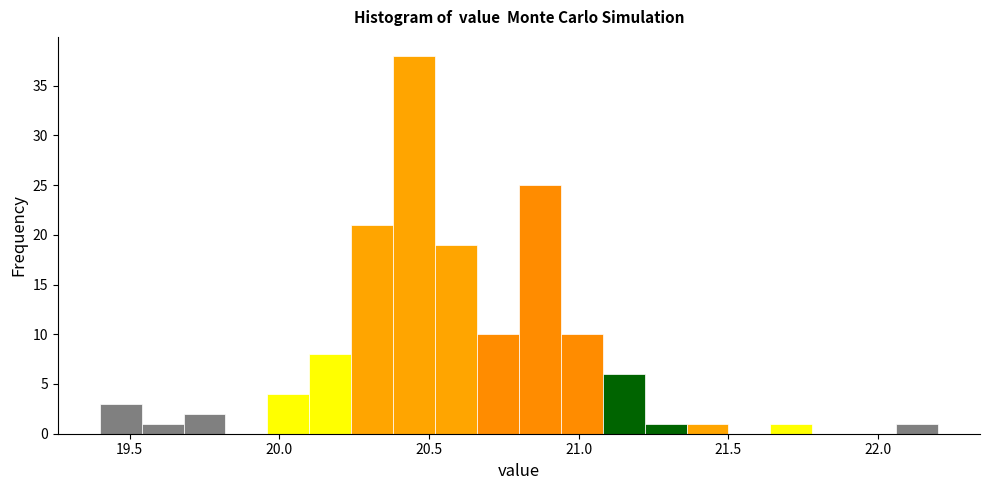

Read against the x-axis, roughly where is the centre of the tallest bar?

20.45